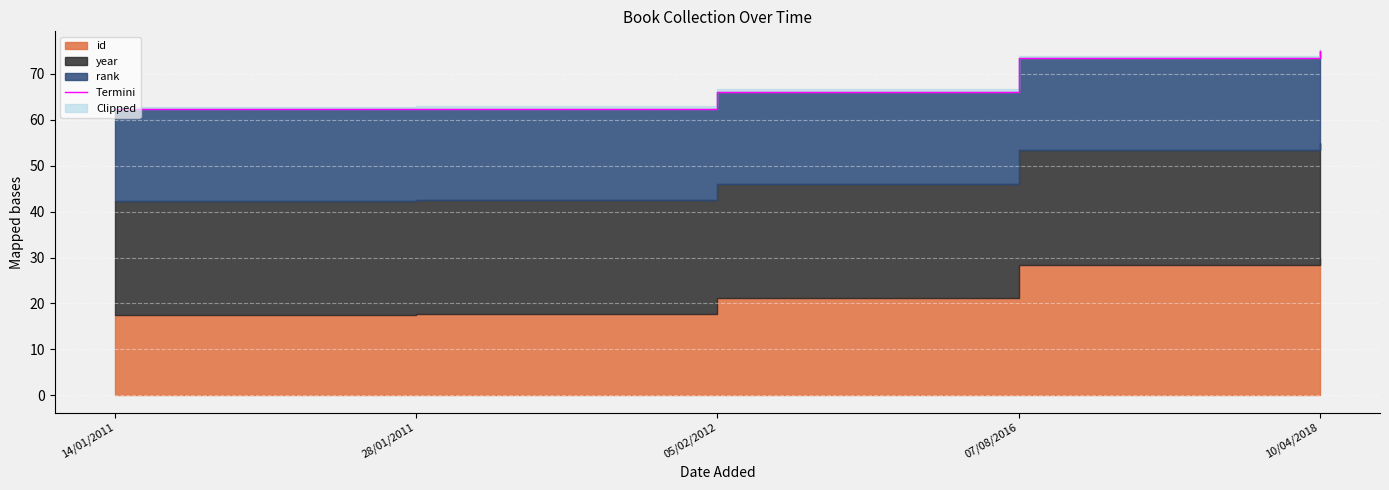

What is the smallest value displayed?

62.3